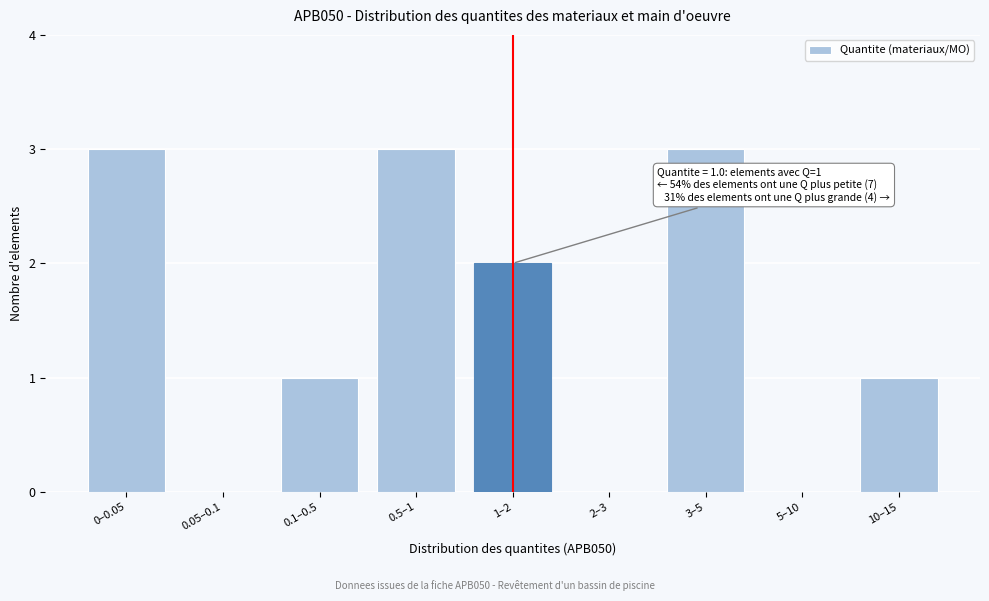

Reading left to right, list all the values displayed in this chart.

0–0.05=3	0.05–0.1=0	0.1–0.5=1	0.5–1=3	1–2=2	2–3=0	3–5=3	5–10=0	10–15=1